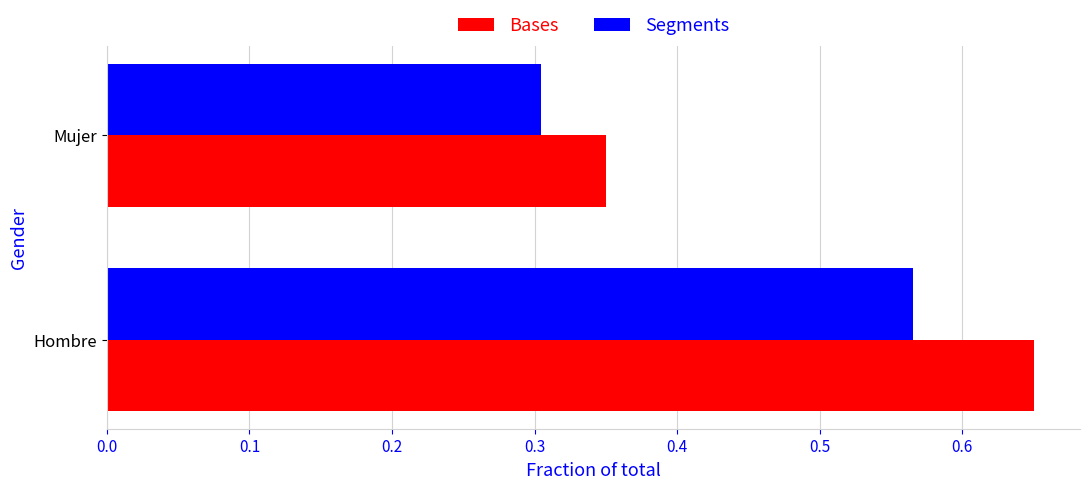

At which label does Bases reach its peak?

Hombre